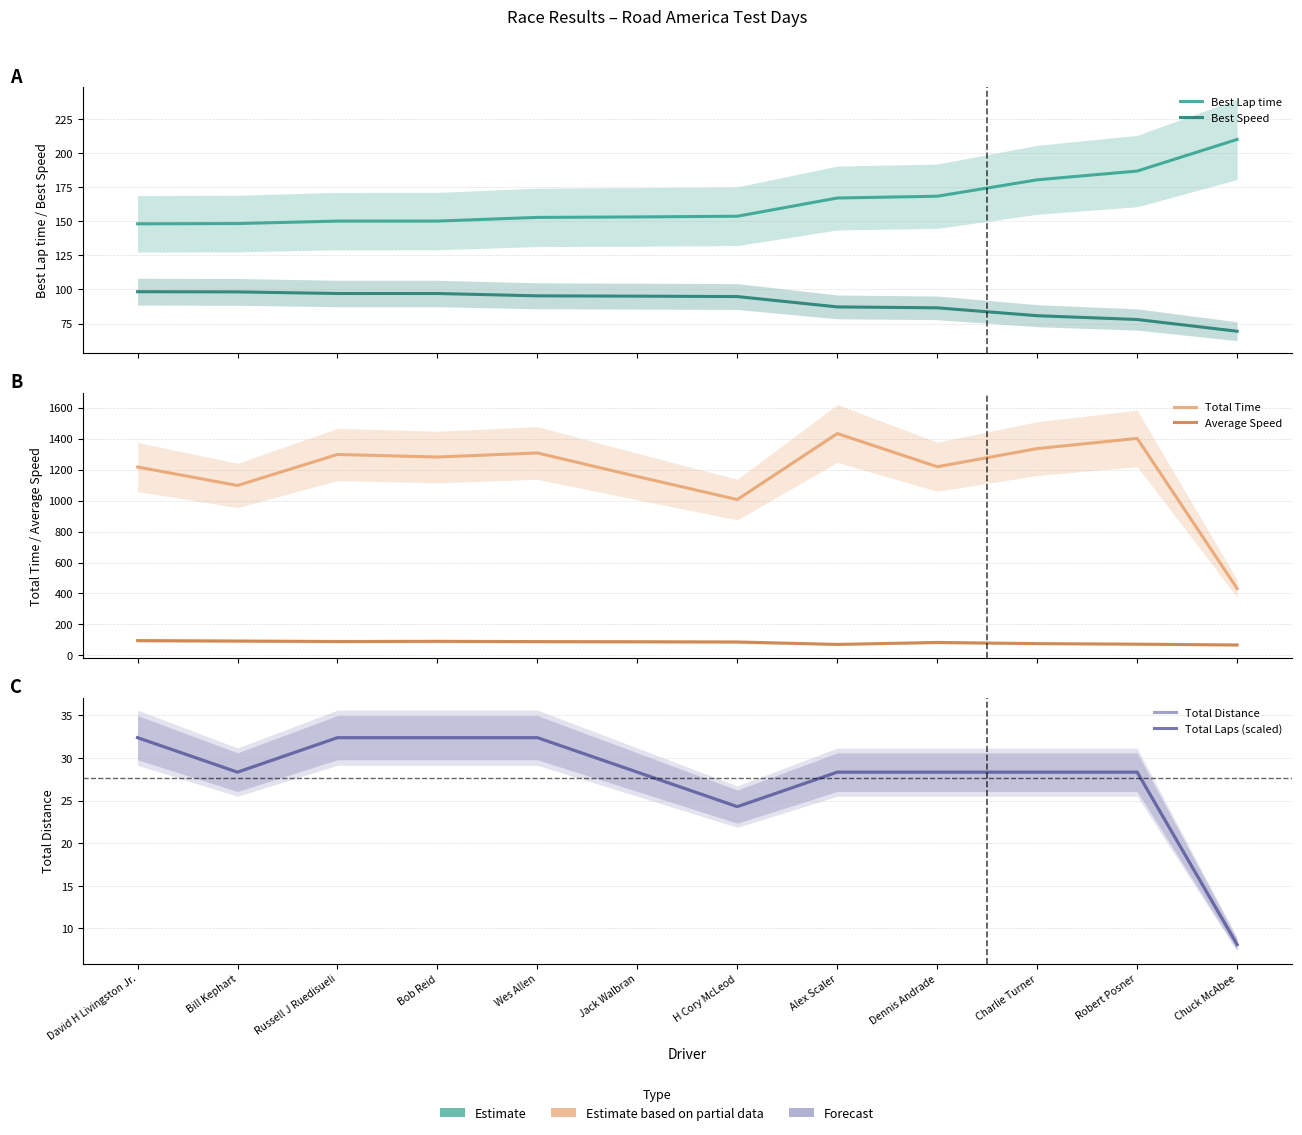

At which category does the chart reach its peak across all series?

Alex Scaler